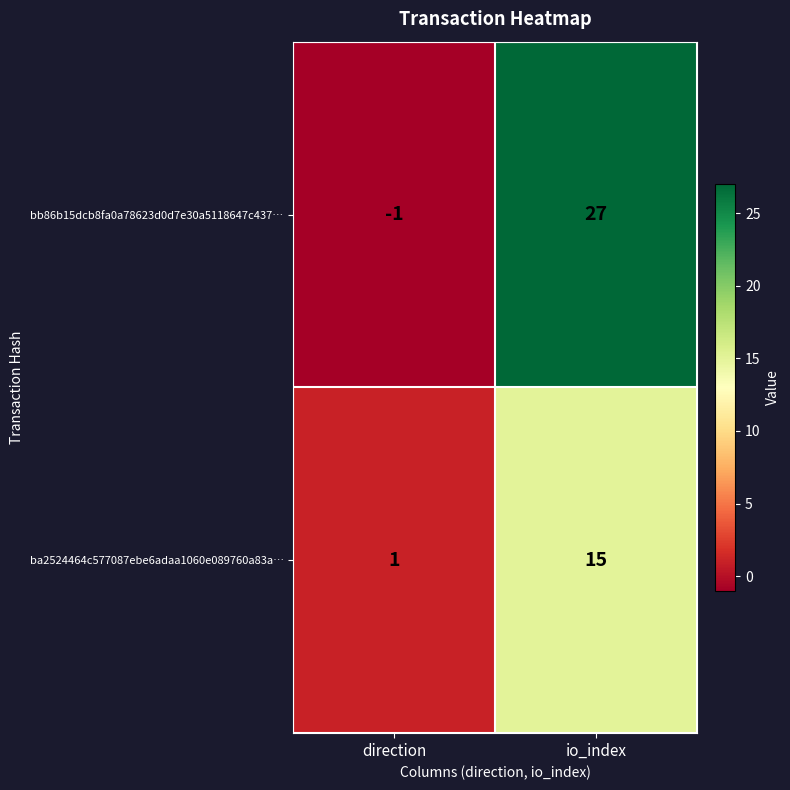

Rank the series at io_index from highest to lowest value.

bb86b15dcb8fa0a78623d0d7e30a5118647c437…, ba2524464c577087ebe6adaa1060e089760a83a…